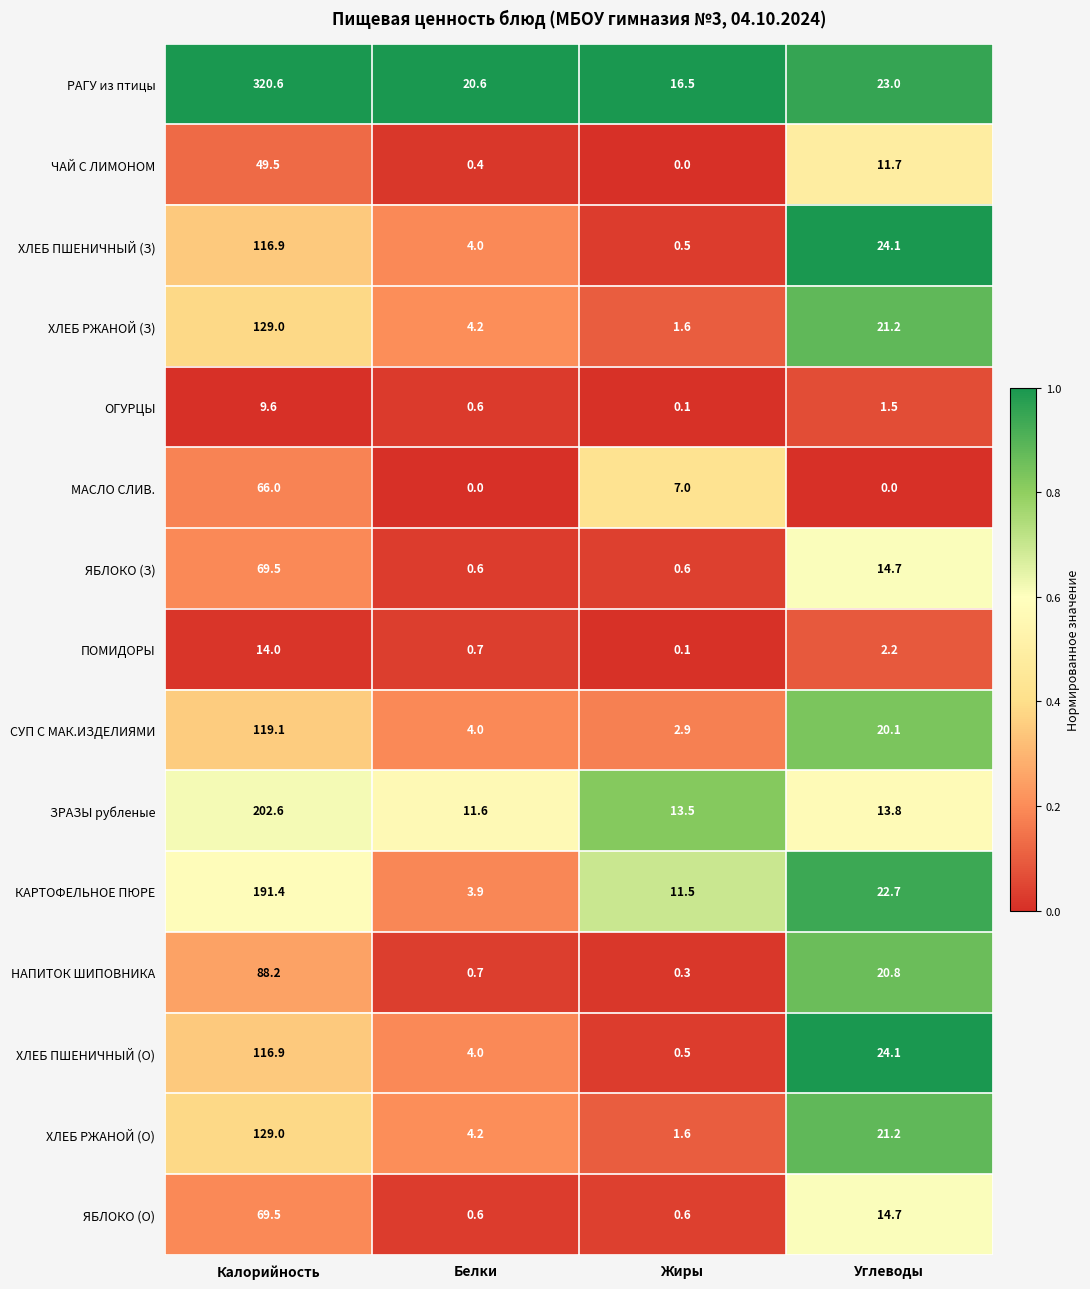

At which category is the sum across all series the highest?

Калорийность